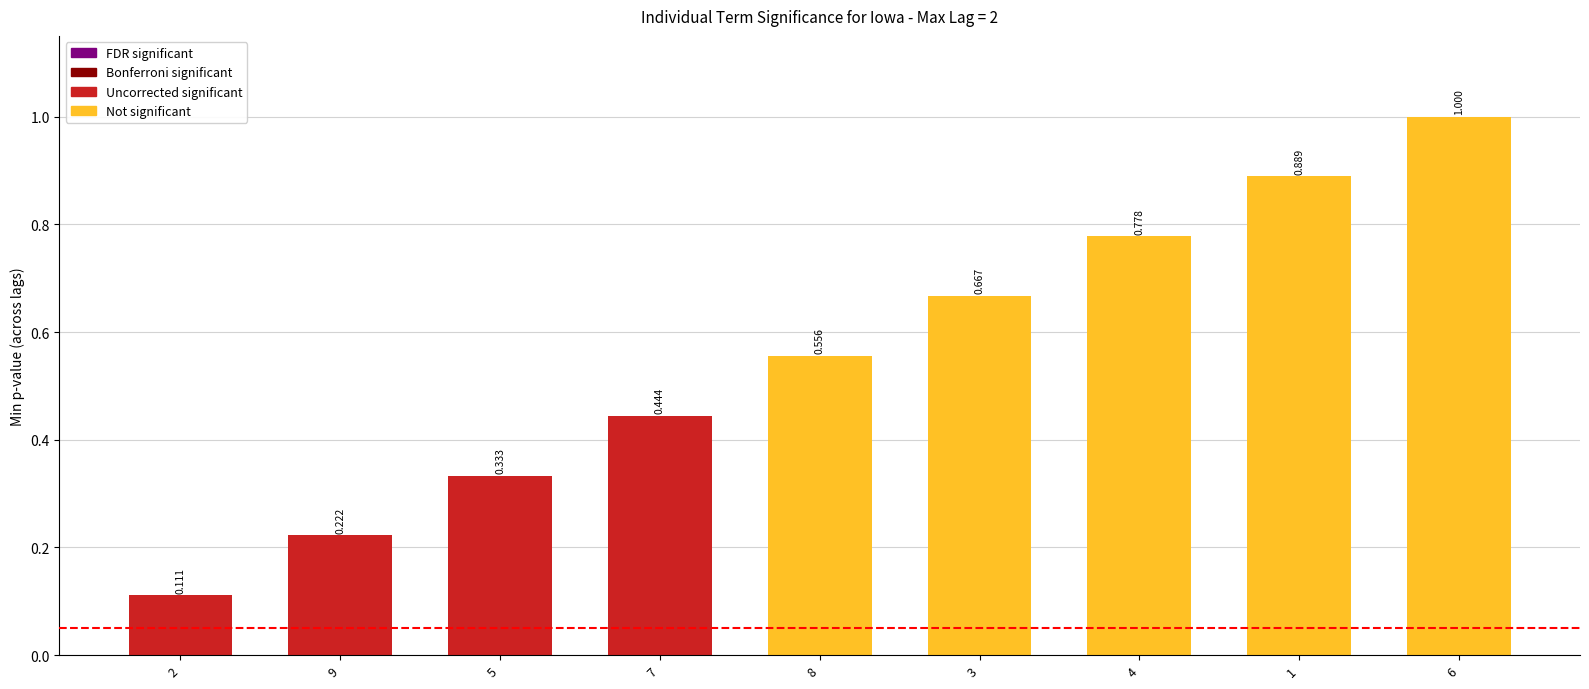

What is the change in value from 4 to 6?

+0.2